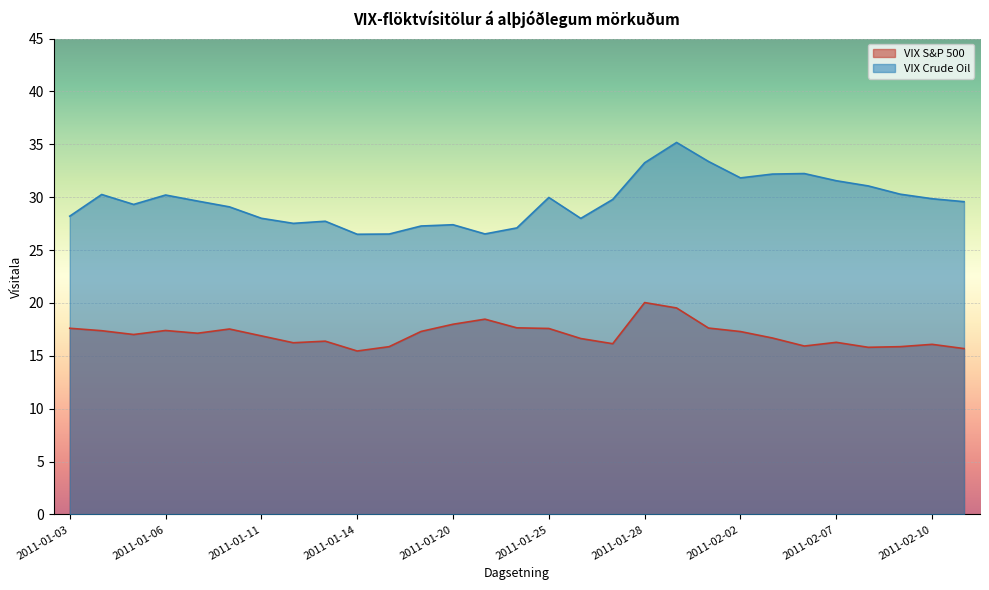

Which series has the widest spread of values?

VIX Crude Oil